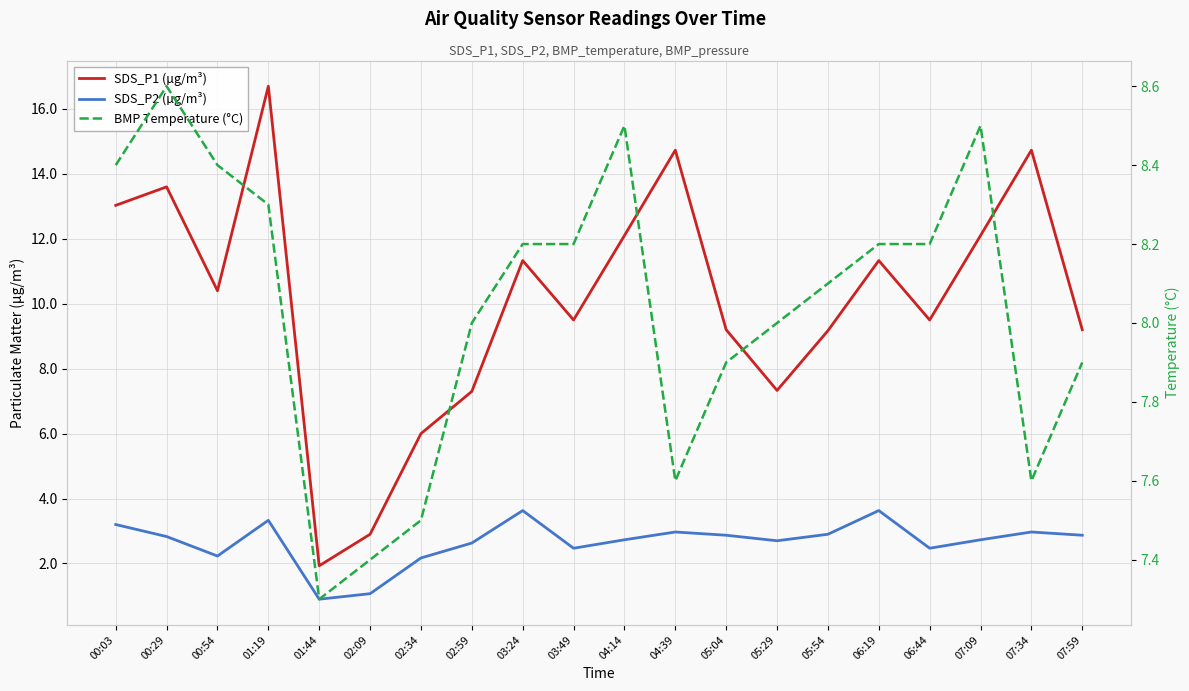

Rank the categories by SDS_P2 (µg/m³) value from lowest to highest.

01:44, 02:09, 02:34, 00:54, 03:49, 06:44, 02:59, 05:29, 04:14, 07:09, 00:29, 05:04, 07:59, 05:54, 04:39, 07:34, 00:03, 01:19, 03:24, 06:19